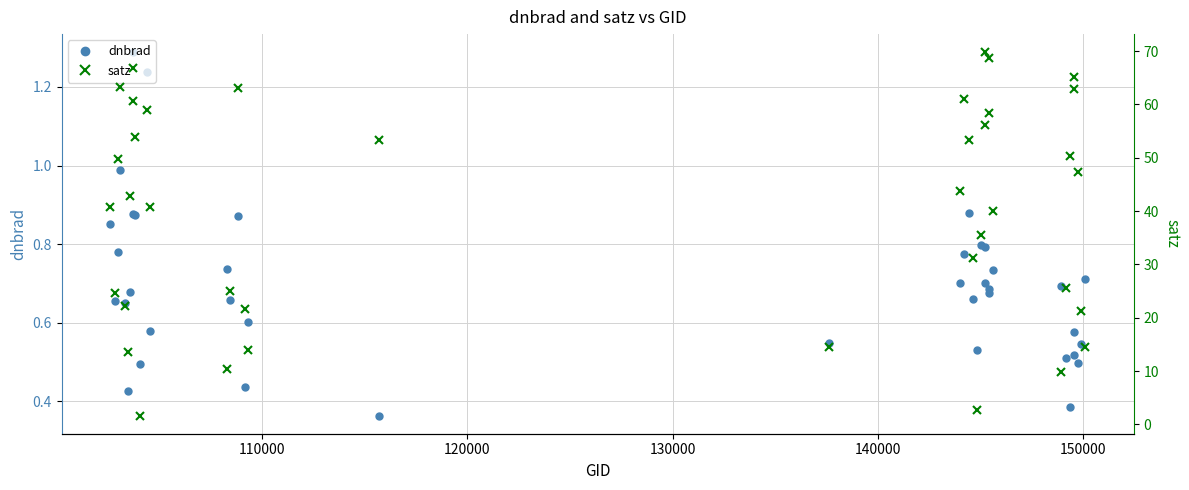

Is it true that dnbrad equals 0.3 at 28?

False